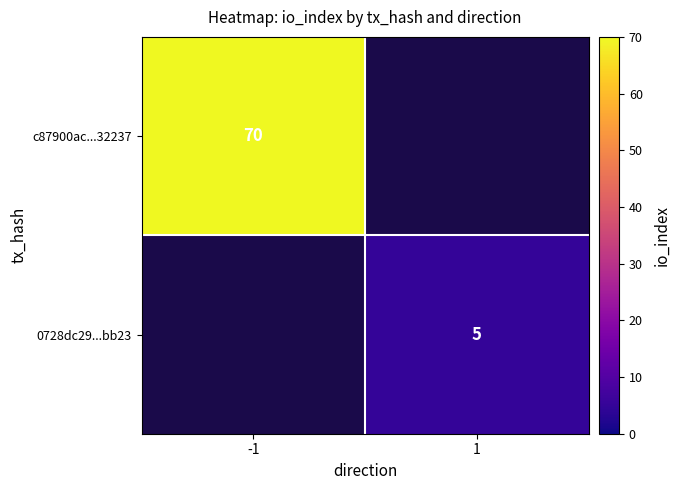

What is the difference between the maximum and minimum values in the c87900ac...32237 series?

70